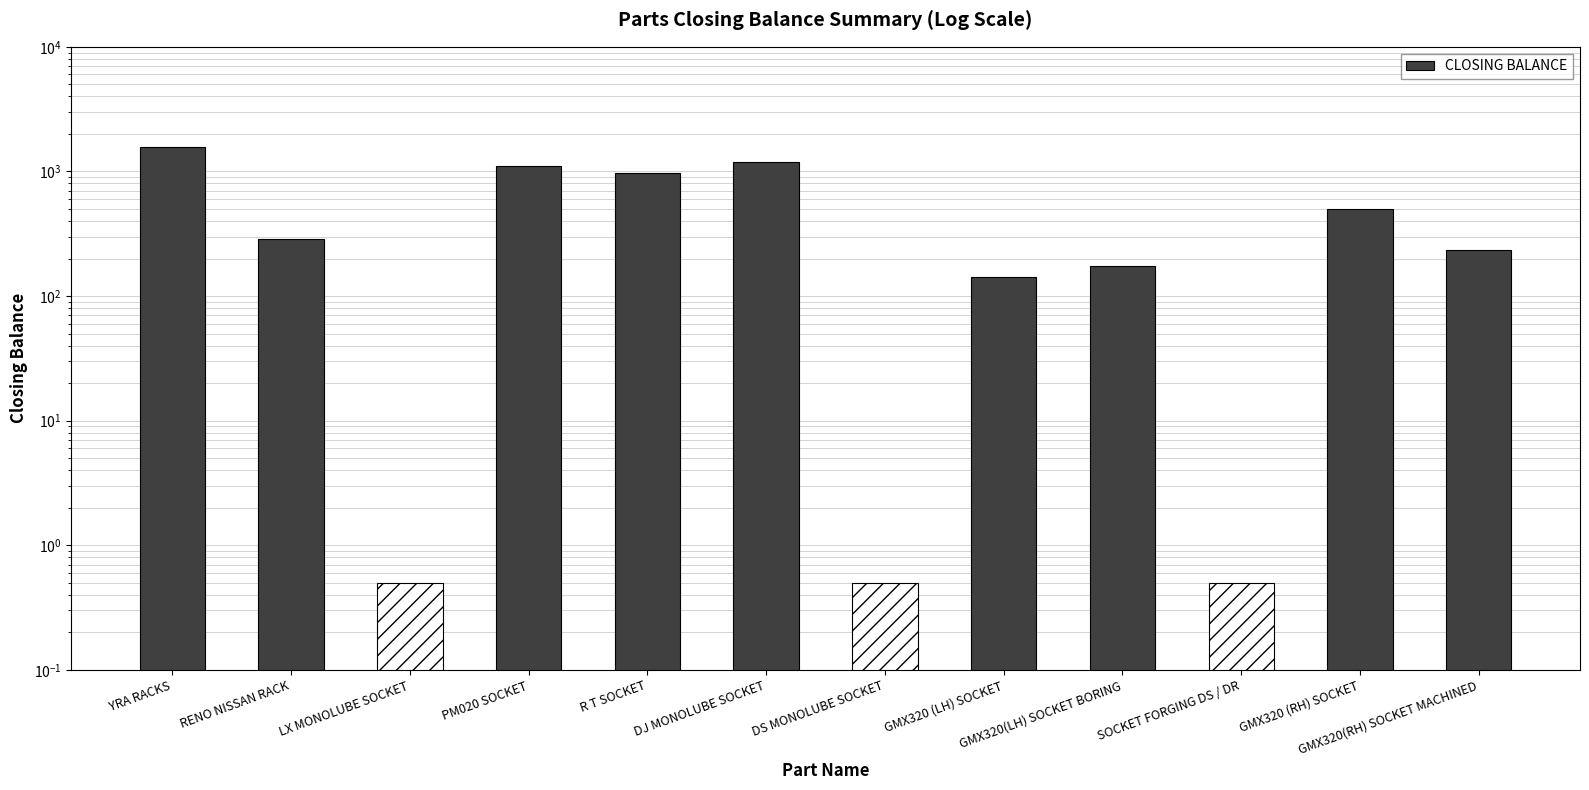

How many categories are shown in the chart?

12